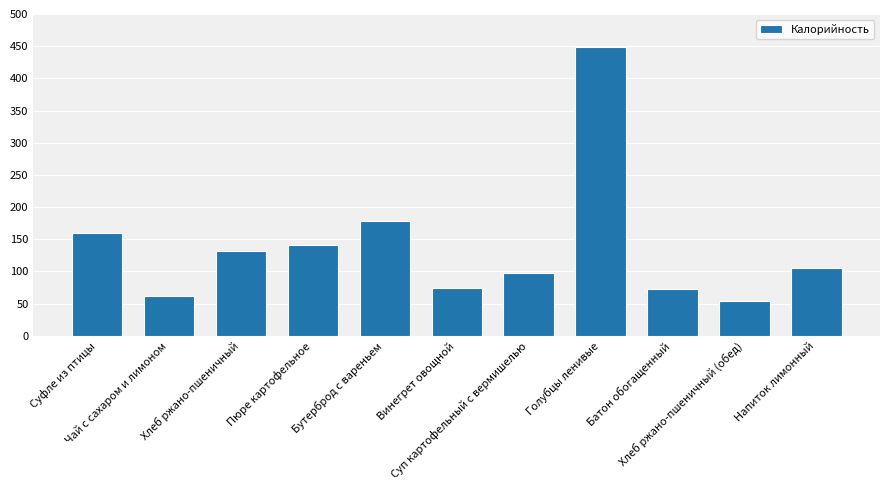

Reading right to left, what are all the values shown in this chart?

Напиток лимонный=105	Хлеб ржано-пшеничный (обед)=54	Батон обогащенный=72	Голубцы ленивые=448	Суп картофельный с вермишелью=97	Винегрет овощной=74	Бутерброд с вареньем=179	Пюре картофельное=141	Хлеб ржано-пшеничный=132	Чай с сахаром и лимоном=62	Суфле из птицы=159